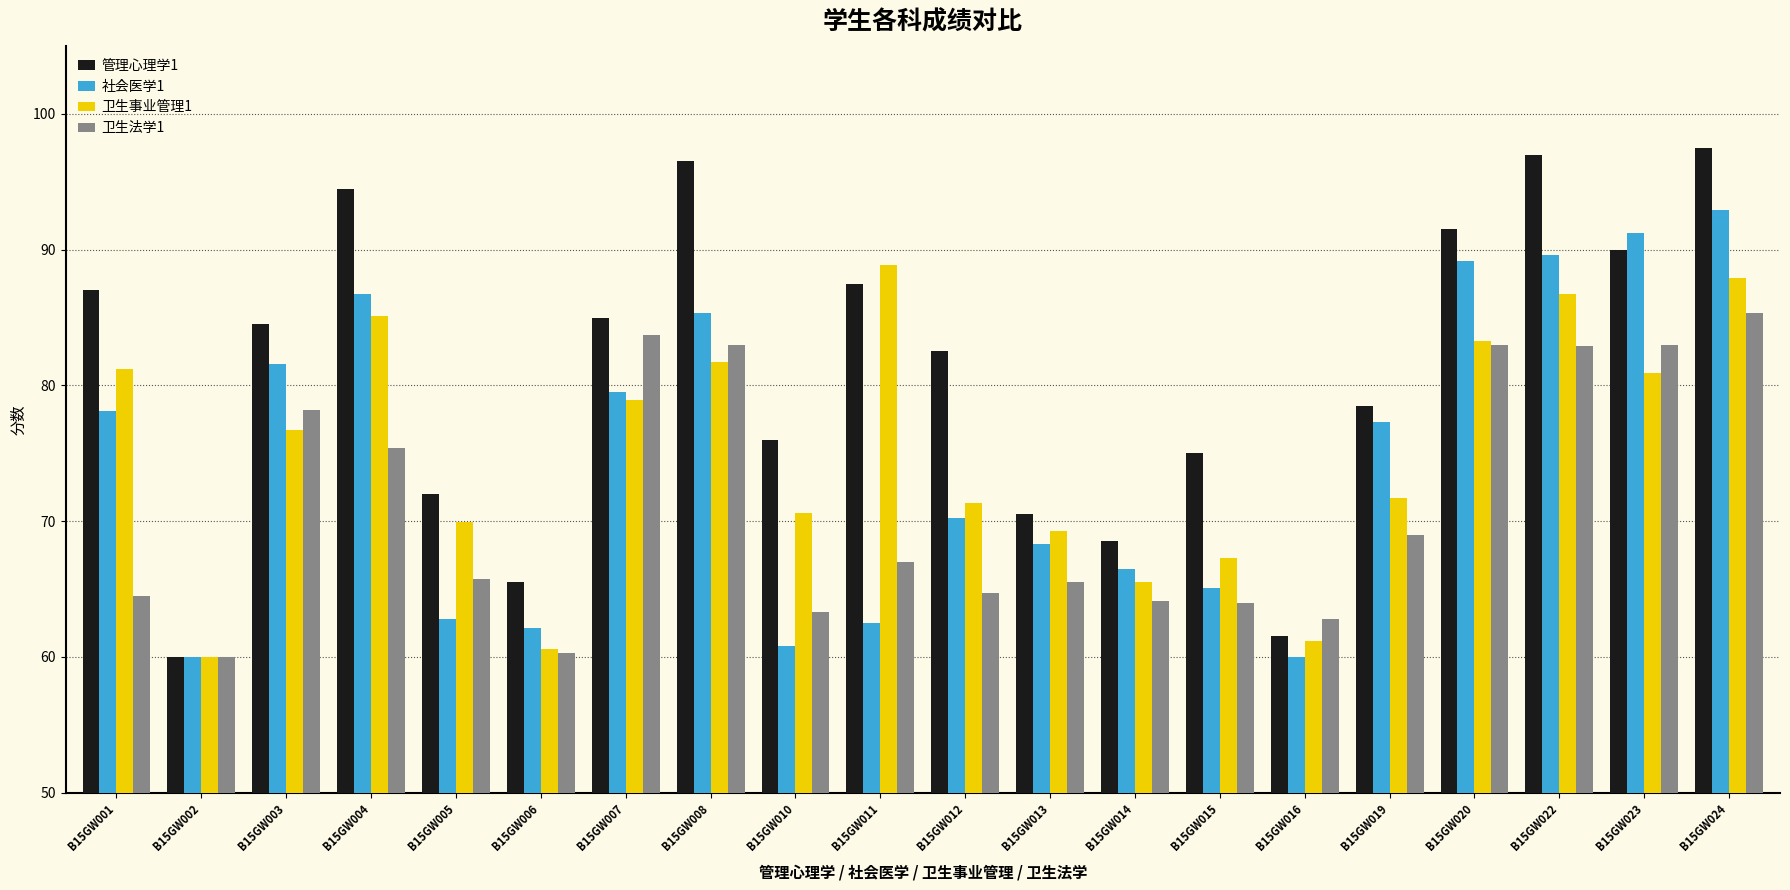

Which series has the widest spread of values?

管理心理学1